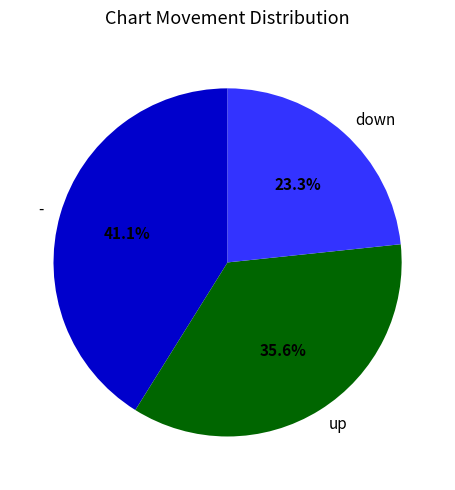

To the nearest percent, what portion does down represent?

23%